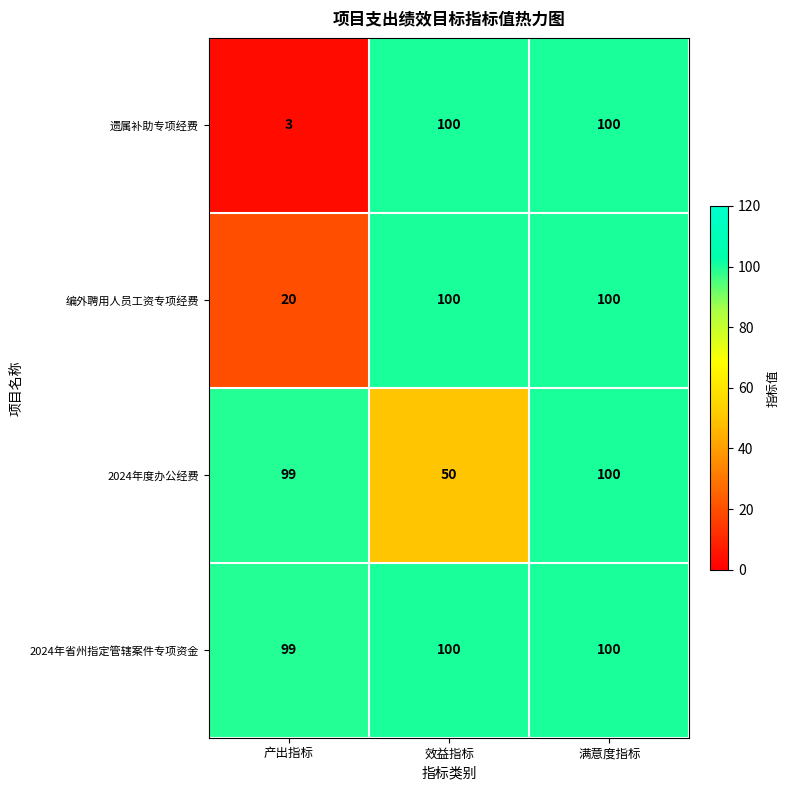

What is the greatest value displayed?

100